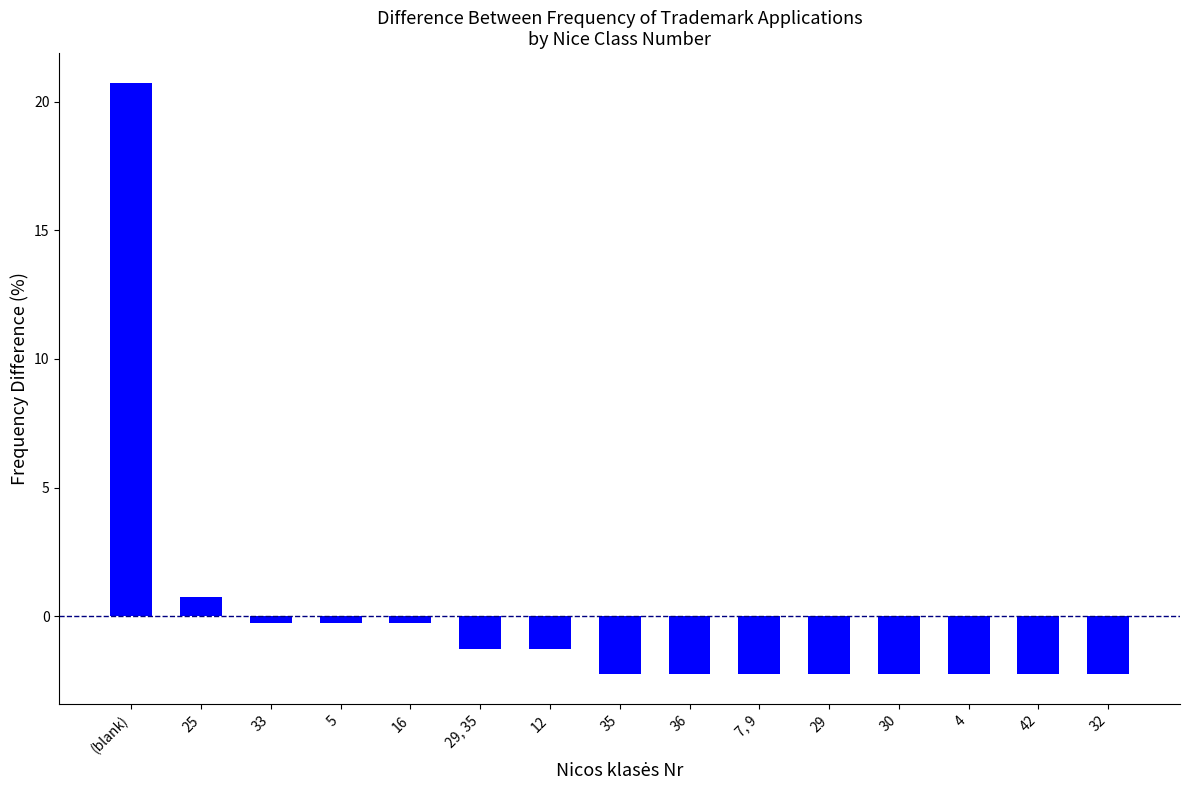

The value at 32 is -2.3. True or false?

True